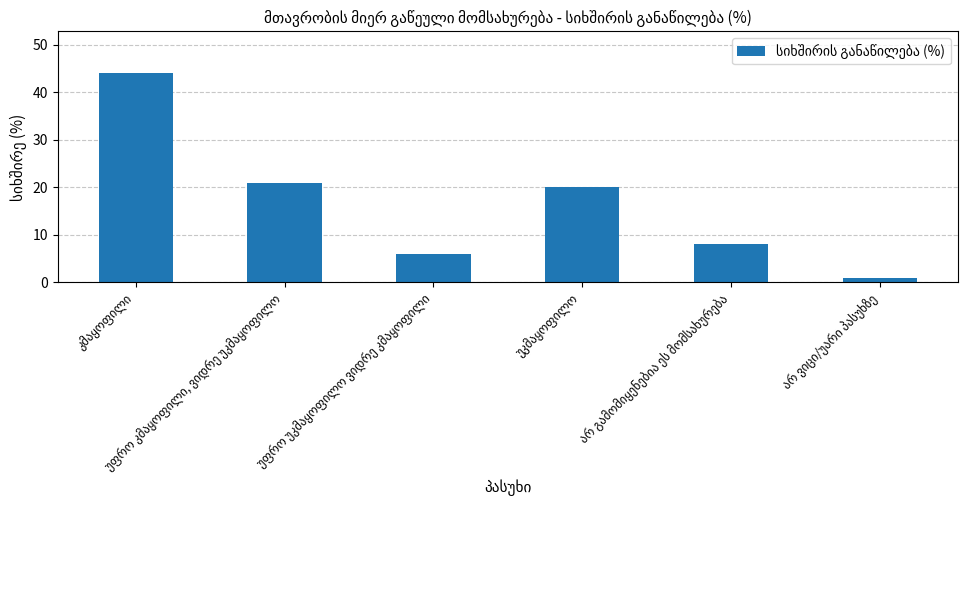

What is the value of the 4th bar from the left?

20